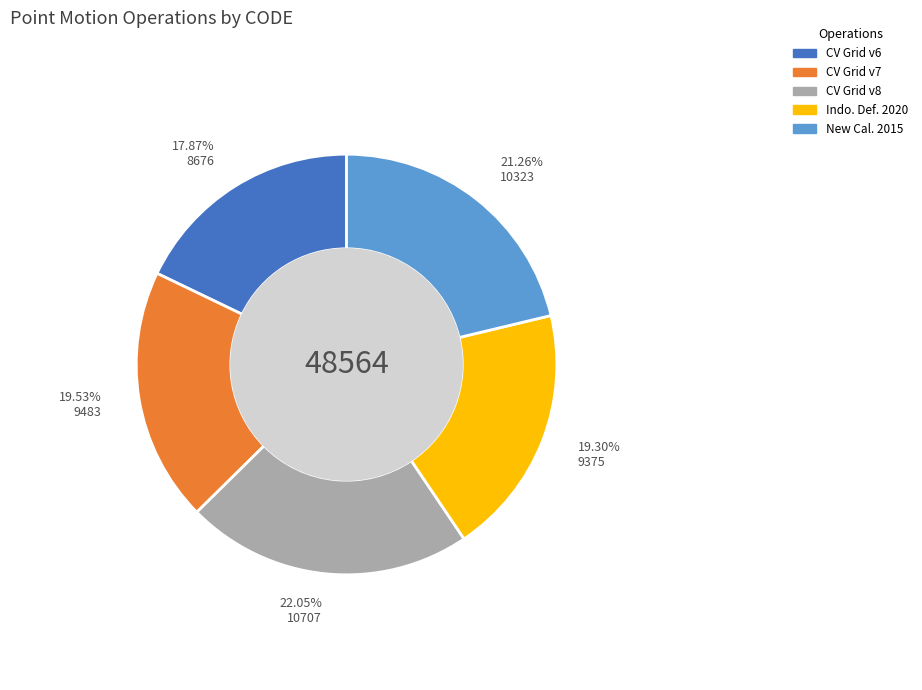

Is there any slice that represents more than half of the pie?

No